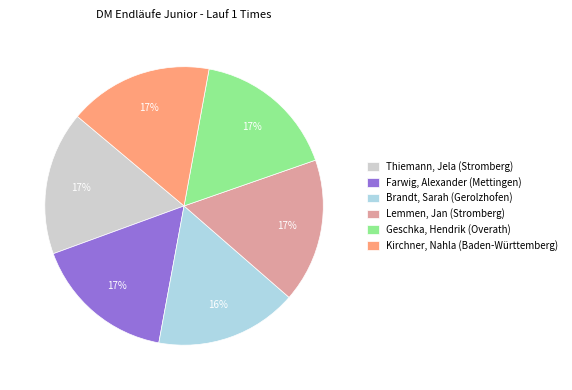

The Thiemann, Jela (Stromberg) slice represents 25% of the pie. True or false?

False